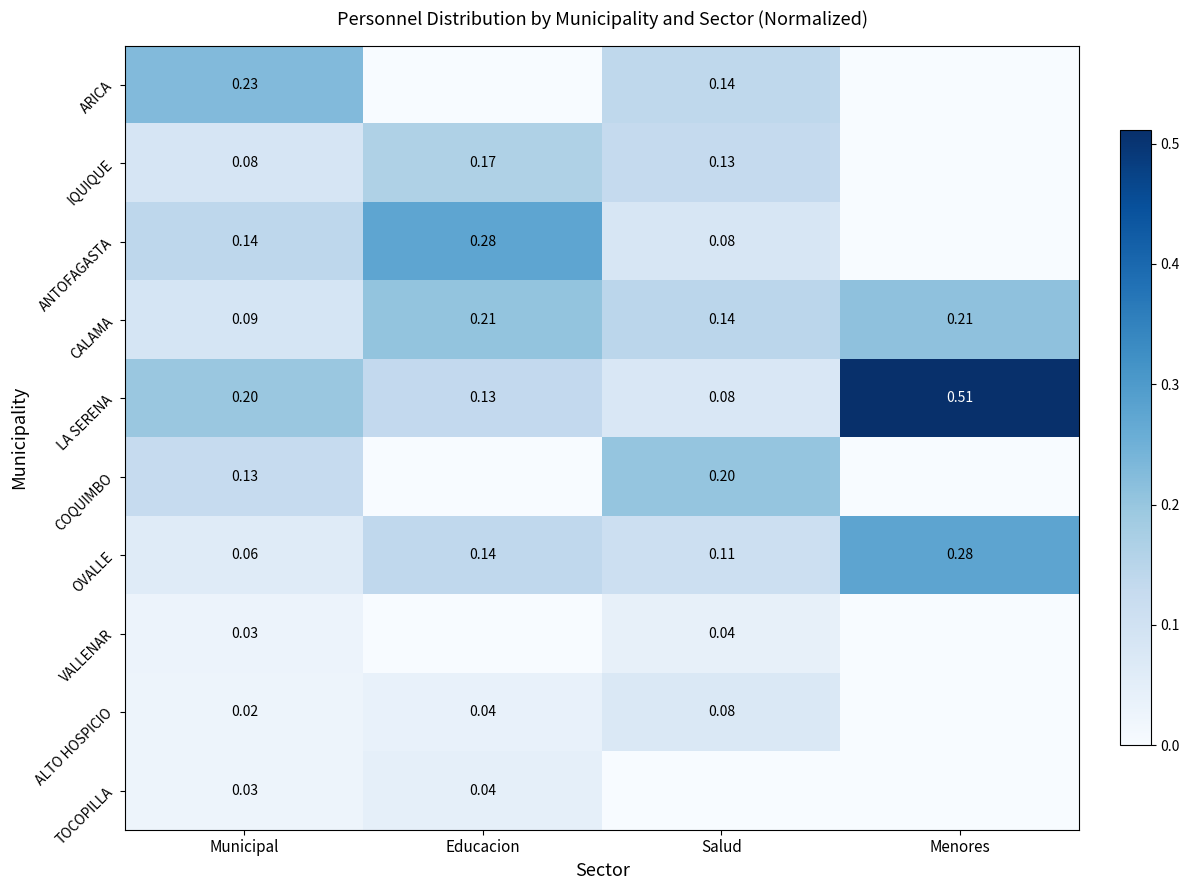

Is the value of TOCOPILLA at Municipal greater than the value of LA SERENA at Salud?

No